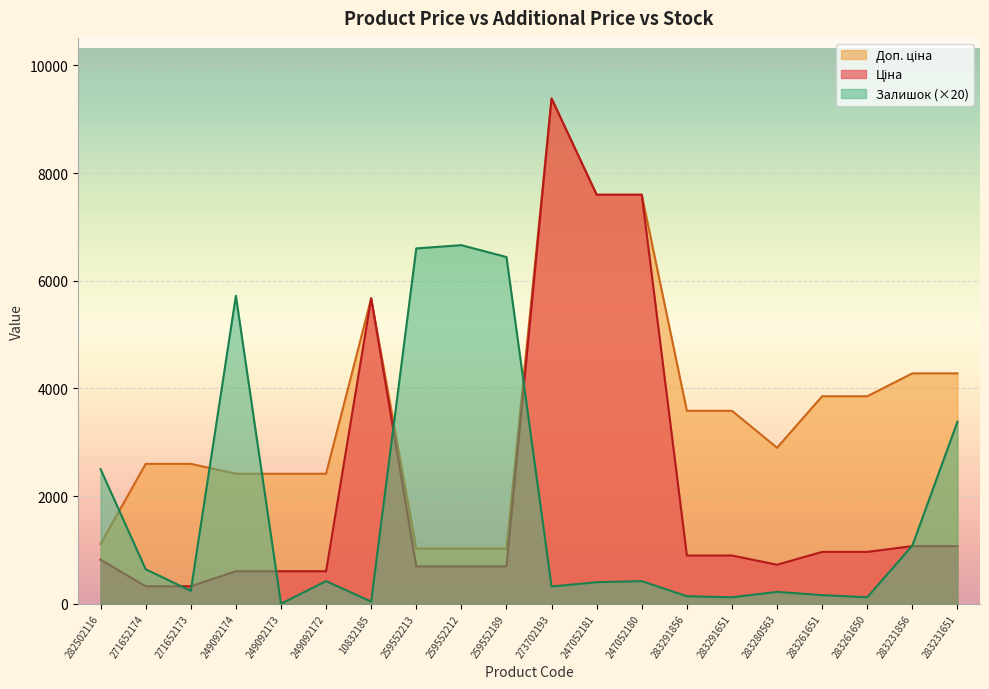

What is the average value of the Ціна series?

2109.7